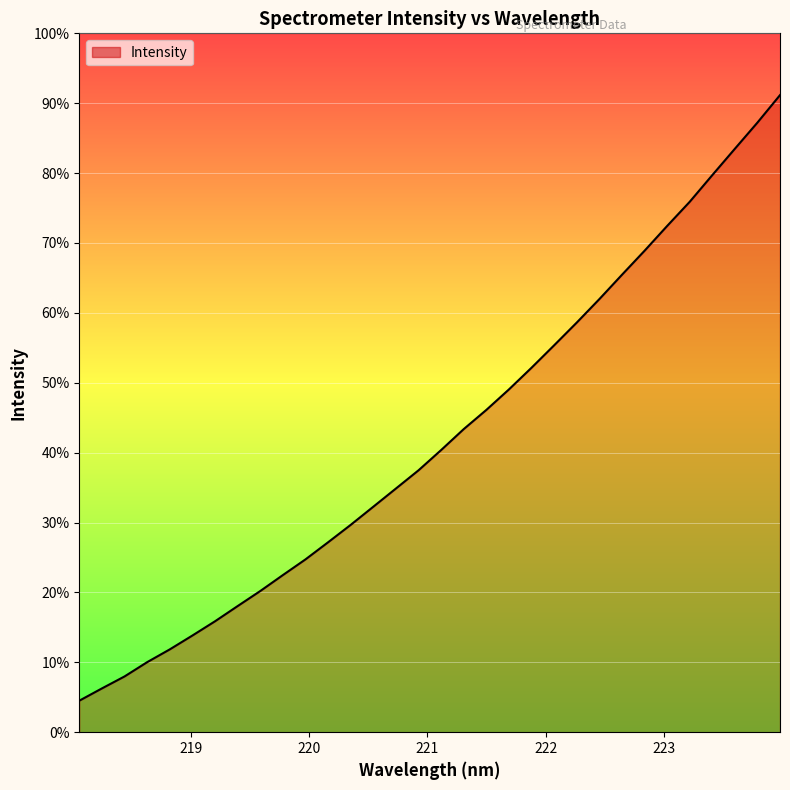

Does the chart display data point markers on the line(s)?

No